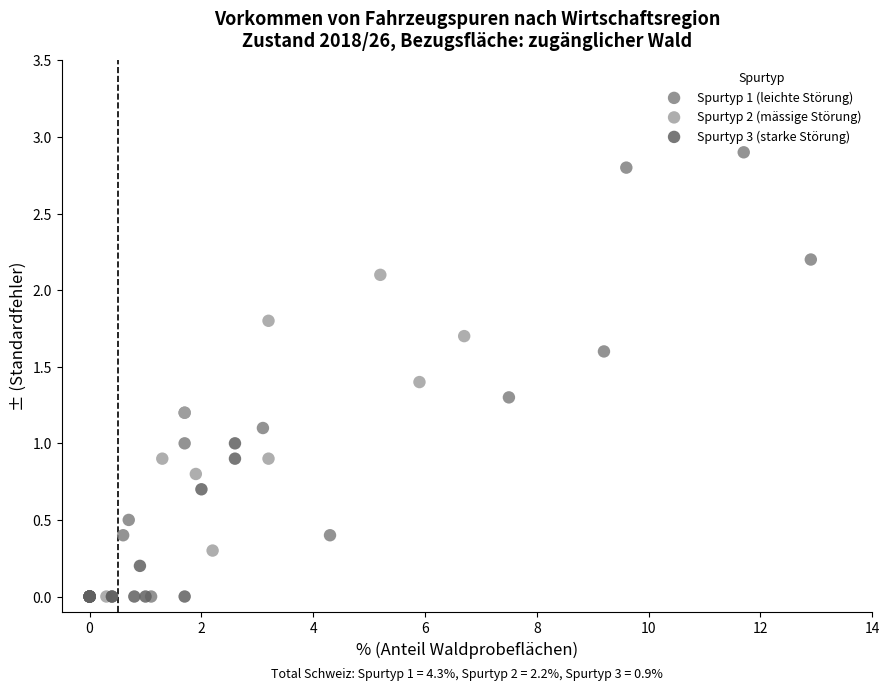

Which series contains the highest Y value?

Spurtyp 1 (leichte Störung)